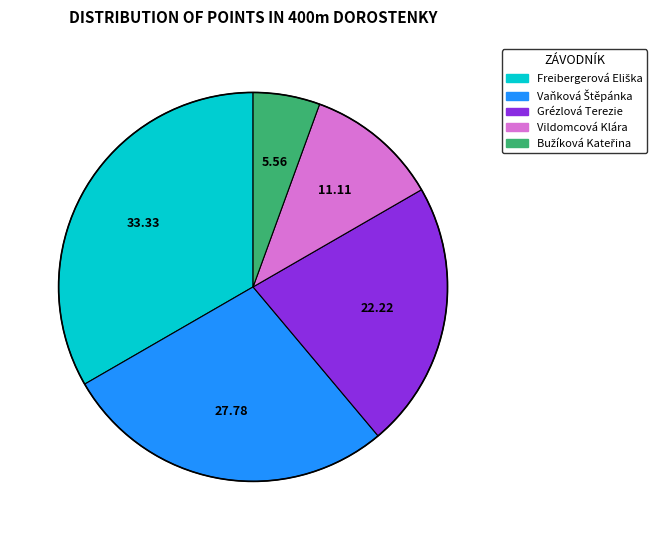

Combined, do Grézlová Terezie and Vildomcová Klára account for over 50%?

No